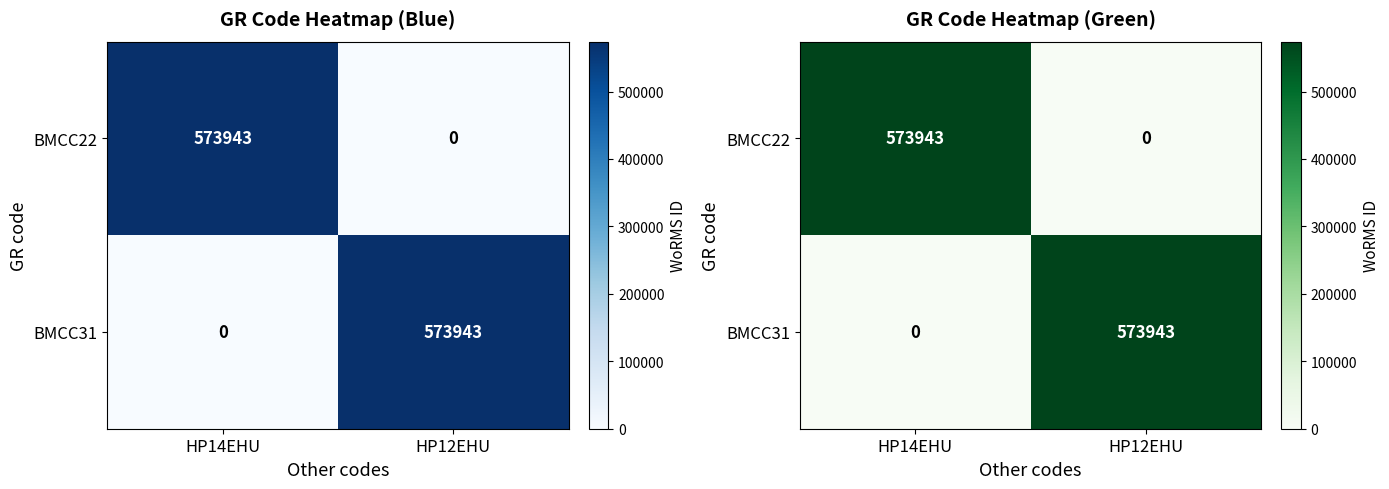

Is the value of BMCC22 at HP12EHU greater than the value of BMCC31 at HP12EHU?

No